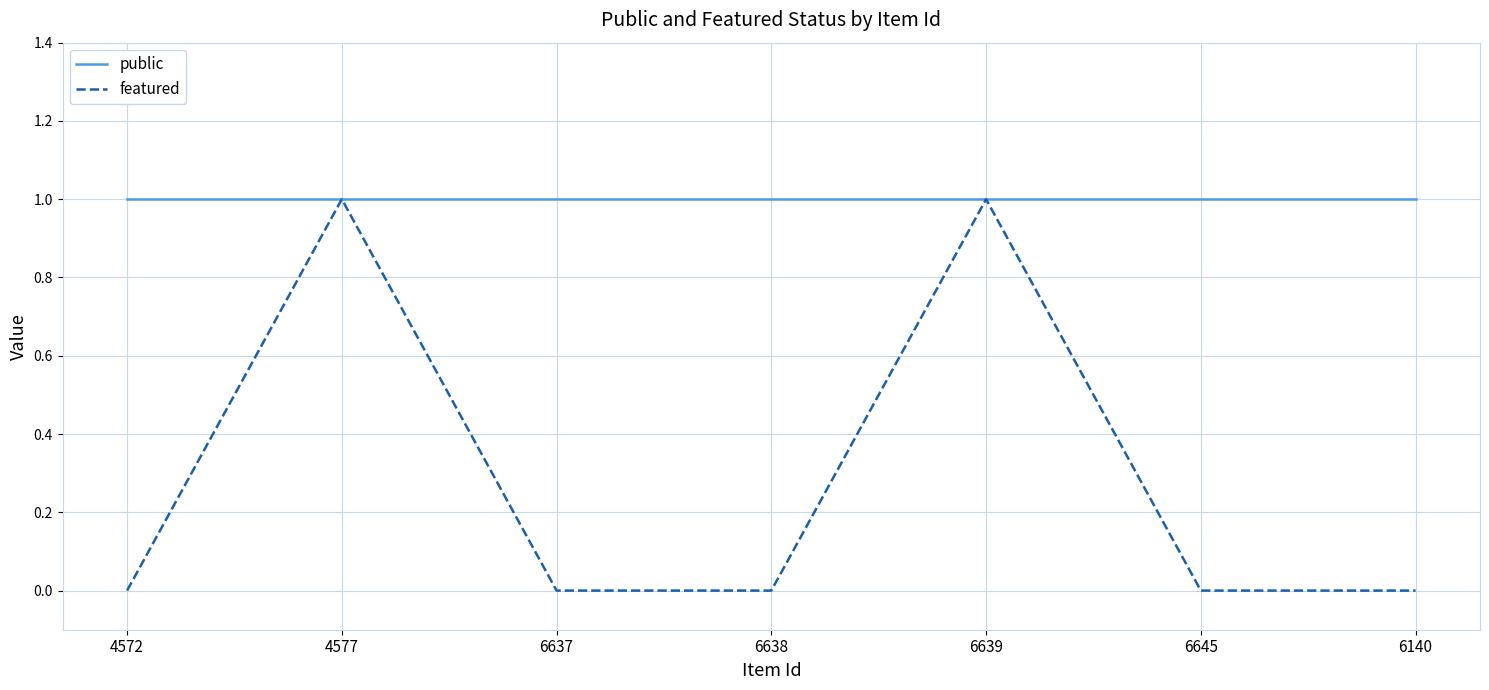

Which series has the widest spread of values?

featured